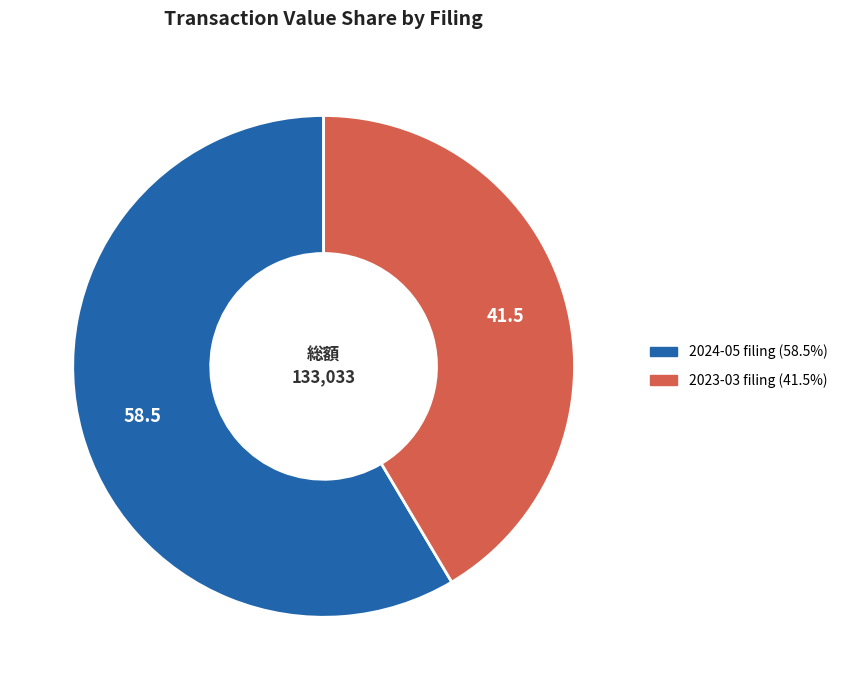

Count the number of slices in the pie.

2